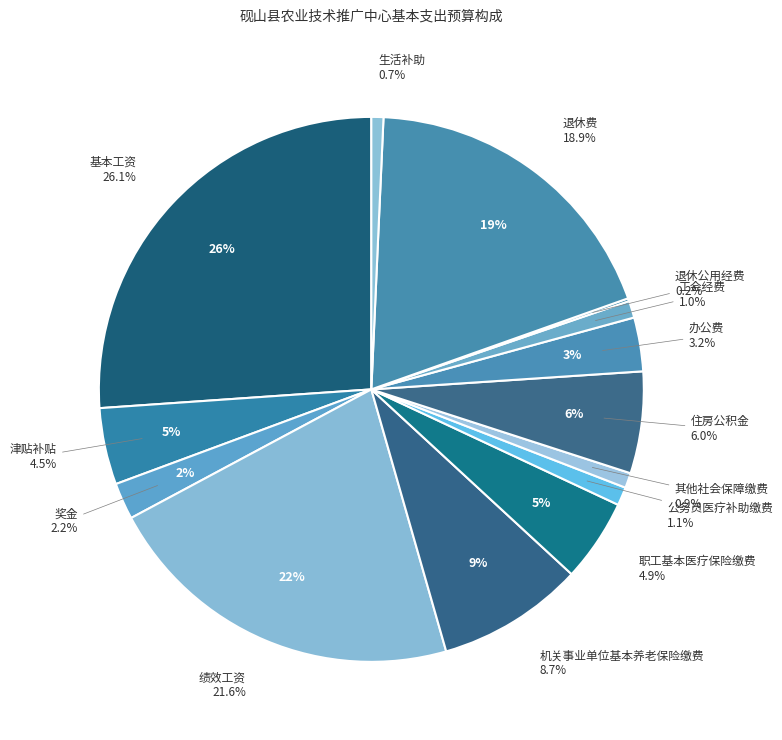

To the nearest percent, what is the difference between the 职工基本医疗保险缴费 and 基本工资 slice percentages?

21%